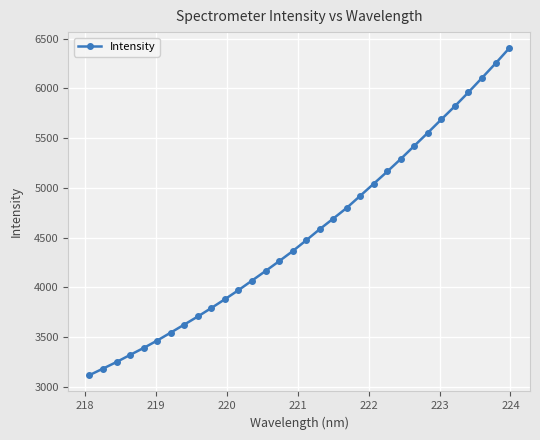

How many data points are less than 4473?

16